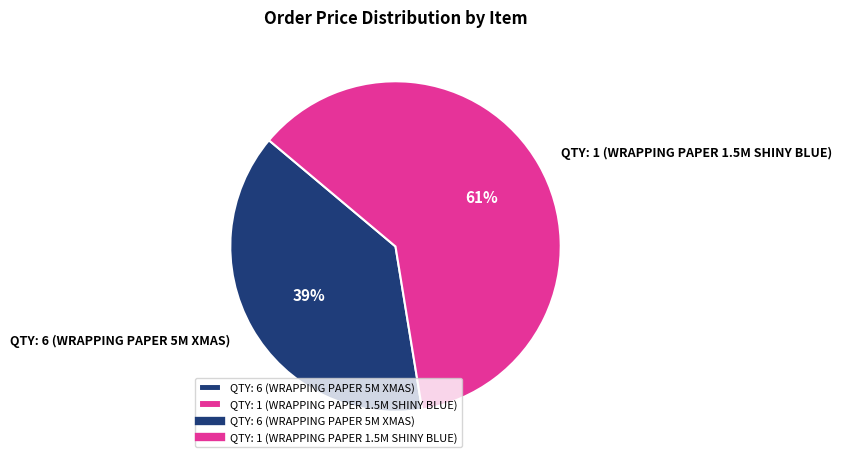

What is the largest slice in the pie chart?

QTY: 1 (WRAPPING PAPER 1.5M SHINY BLUE)